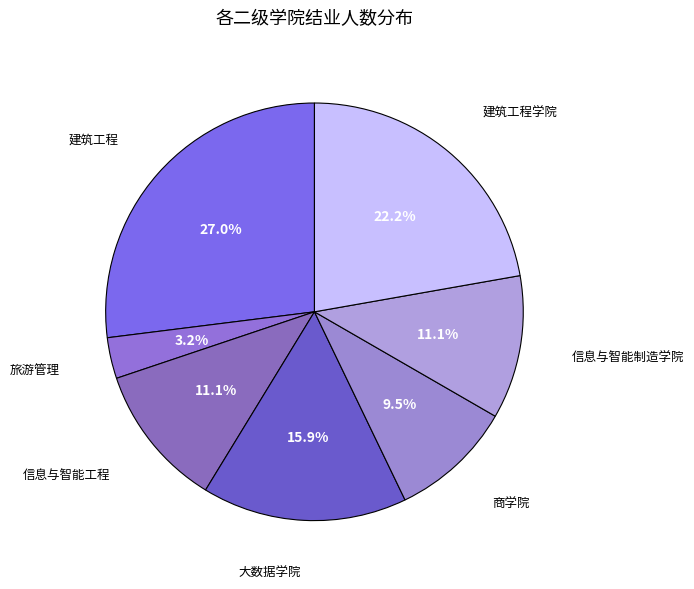

Which slice is the largest?

建筑工程